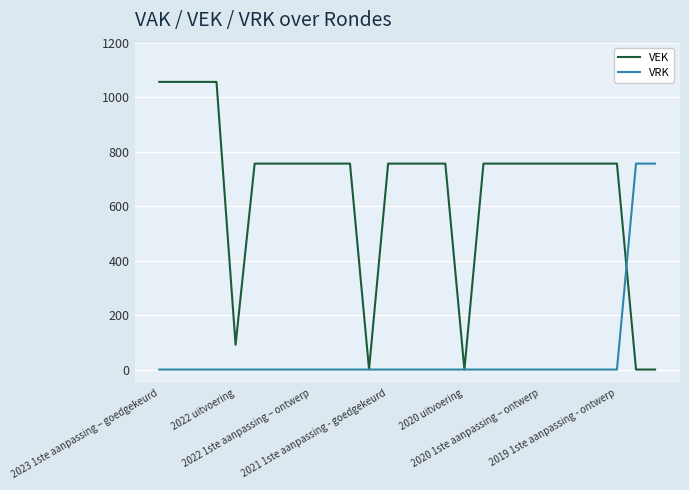

List the series in order of their overall mean, lowest first.

VRK, VEK